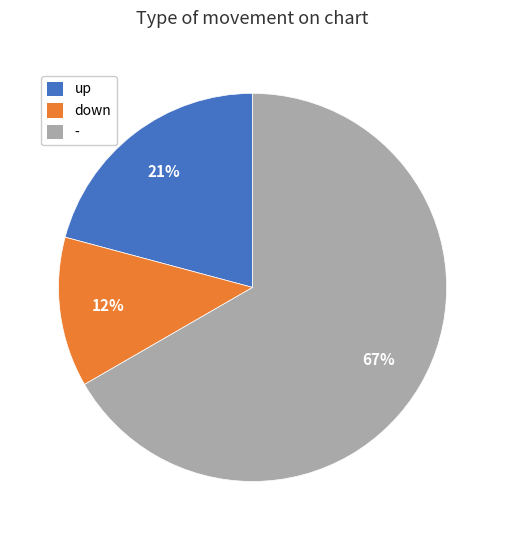

Which slice is the smallest?

down